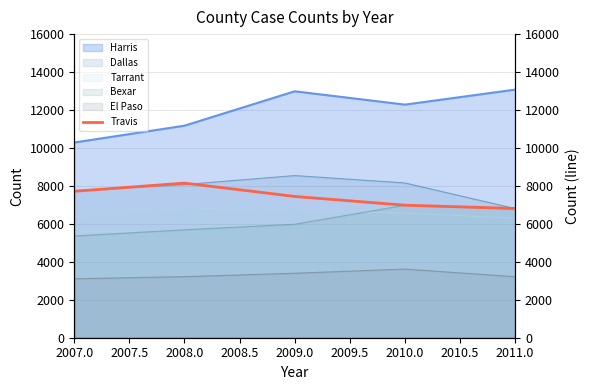

How many data points does each series have?

5